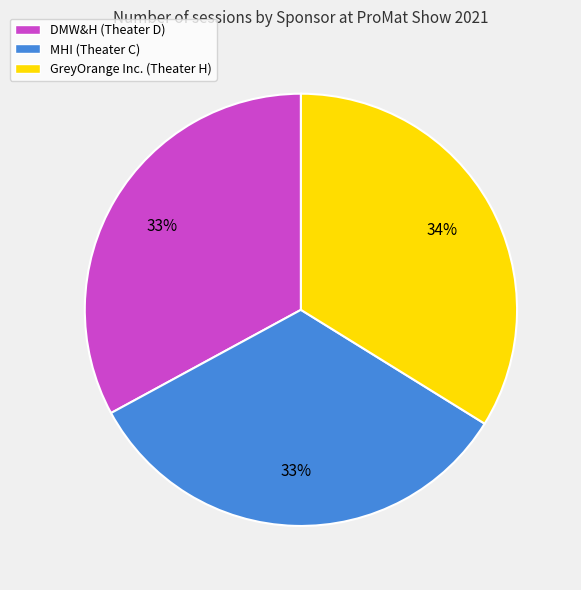

Does GreyOrange Inc. (Theater H) account for over 50% of the chart?

No